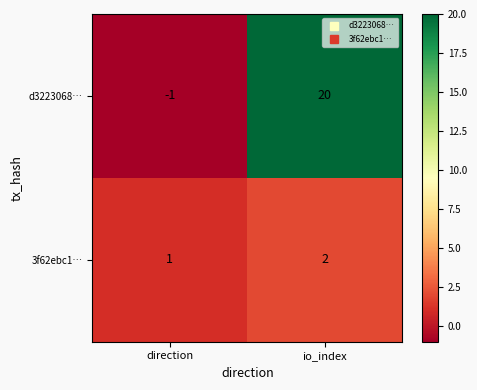

What is the sum of all d3223068… values?

19